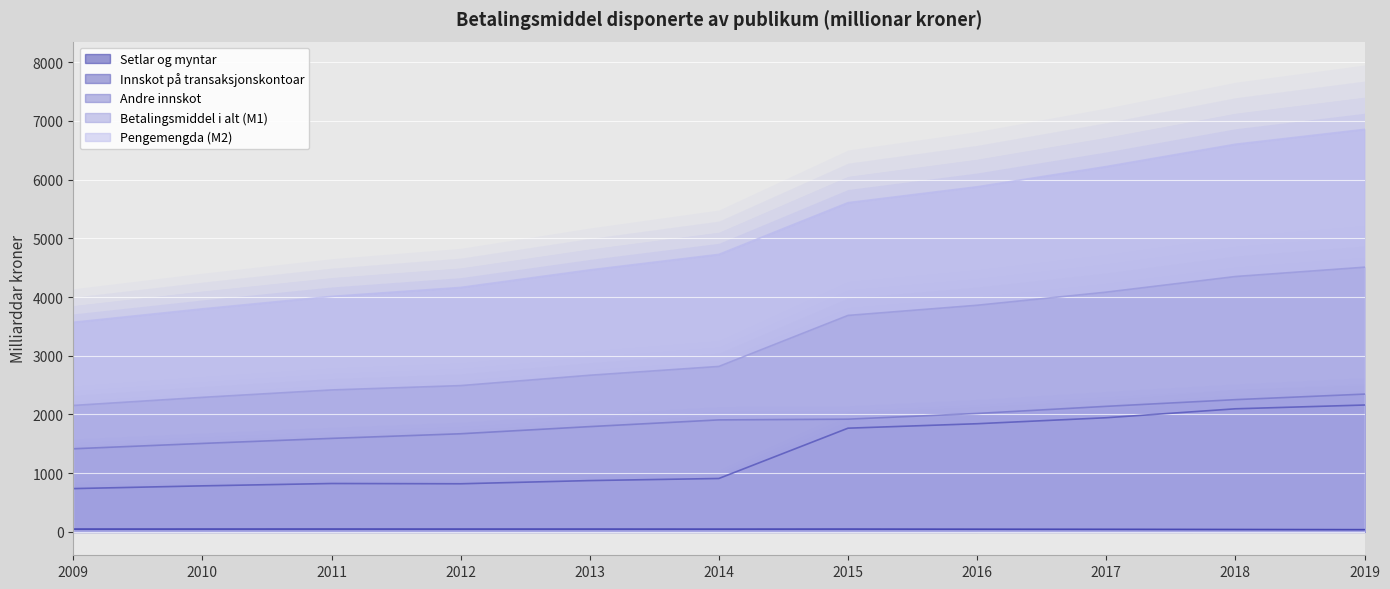

How many data points in Betalingsmiddel i alt (M1) are less than 2818?

5